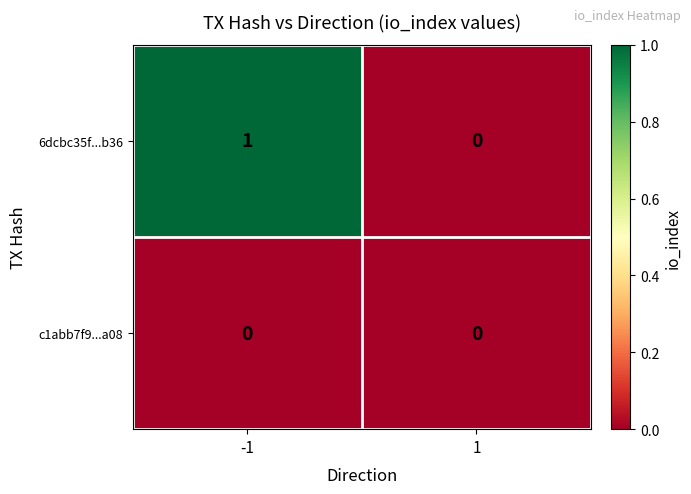

How many data points in 6dcbc35f...b36 are less than 1?

1